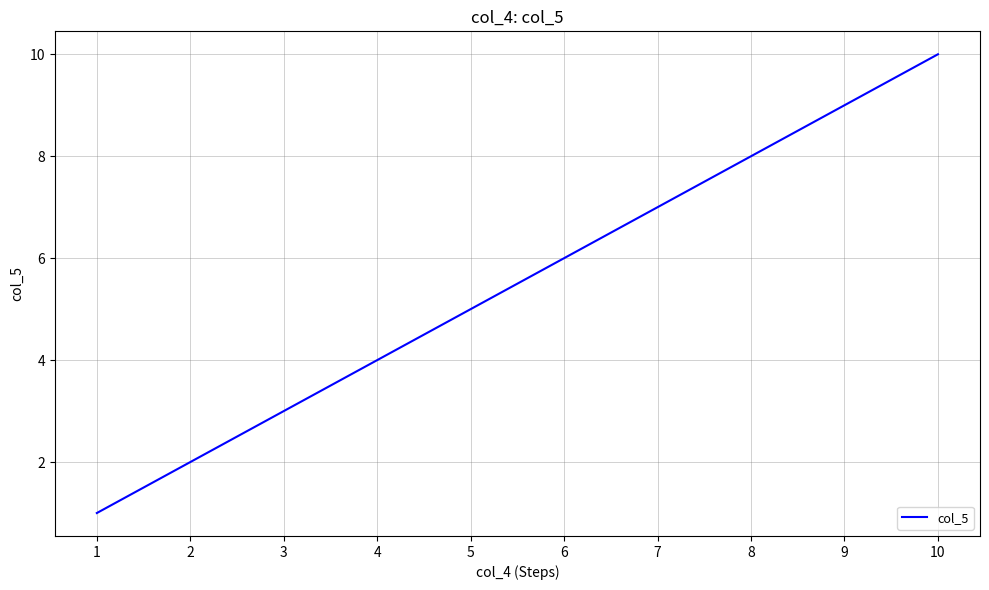

The value at 1 is 2. True or false?

False